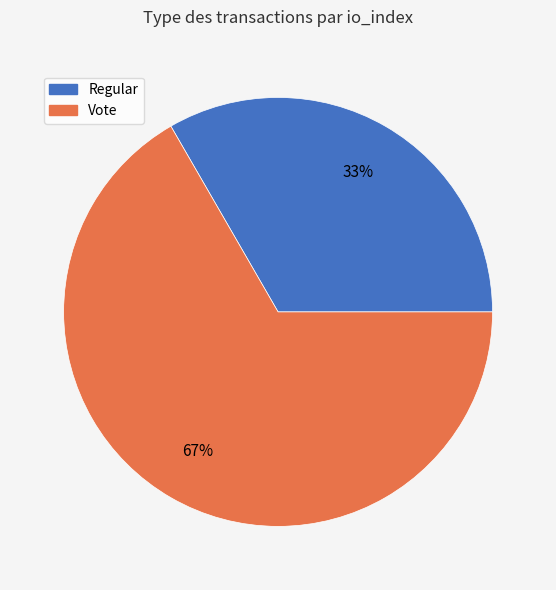

To the nearest percent, what is the combined percentage of Vote and Regular?

100%